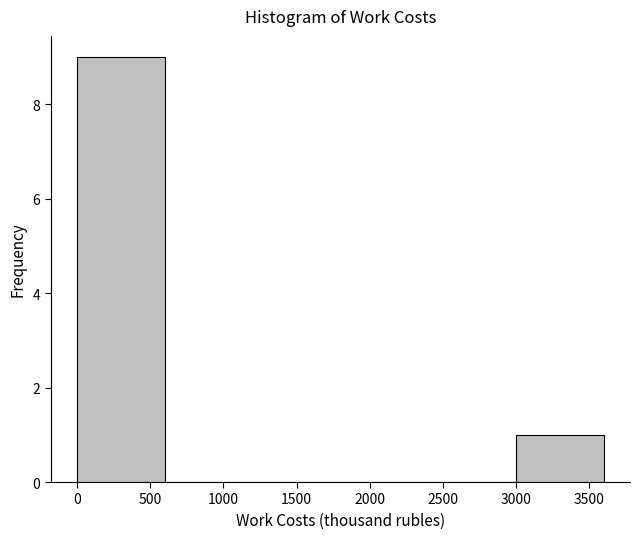

Reading left to right, transcribe this chart: for each bar, give the range it covers on the x-axis and its height. Neither the bar edges nor the heights are printed on the chart, so give them approximately, as read against the axes.

0 to 600: 9
600 to 1200: 0
1200 to 1800: 0
1800 to 2400: 0
2400 to 3000: 0
3000 to 3600: 1